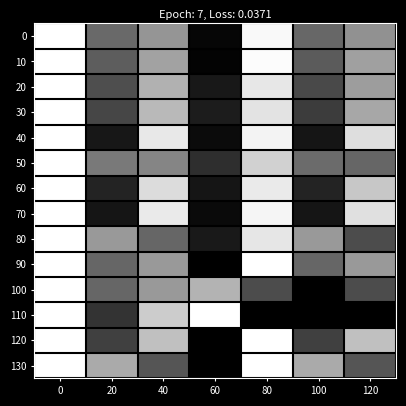

At 0, list the series in order from smallest to largest.

0, 10, 20, 30, 40, 50, 60, 70, 80, 90, 100, 110, 120, 130